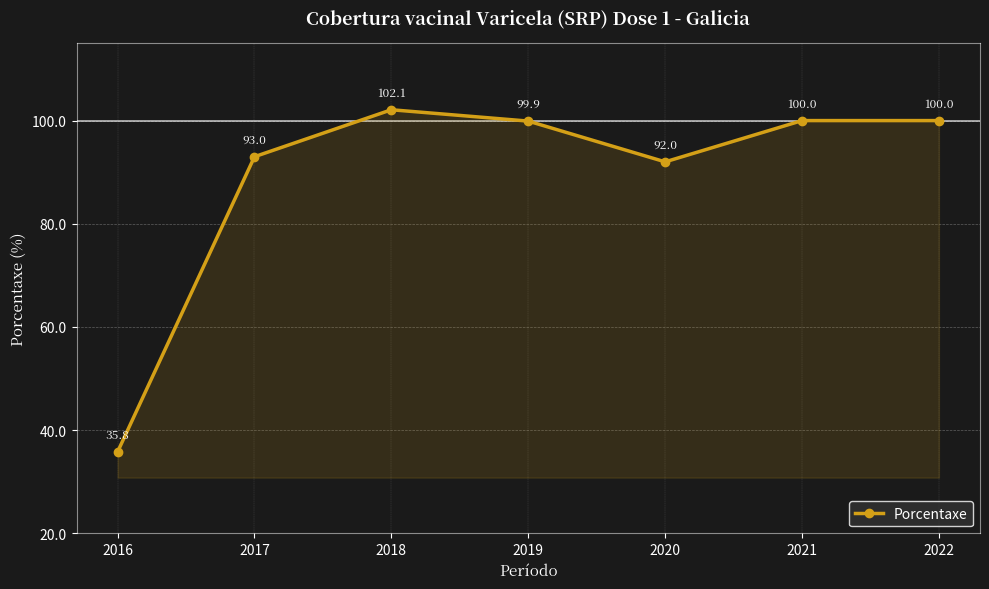

What is the sum of the values at 2019 and 2018?

202.0